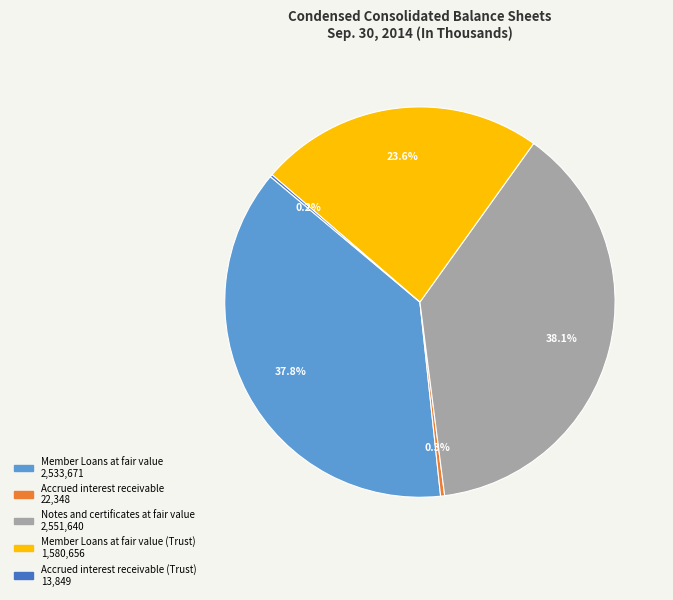

Is there a majority slice in this chart?

No